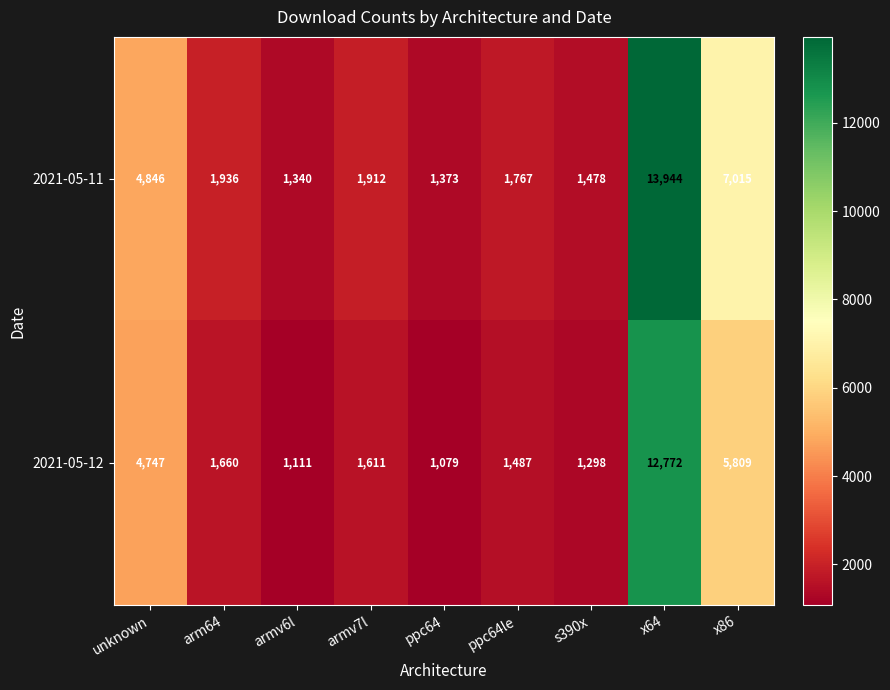

The value of 2021-05-11 at s390x is 2398. True or false?

False